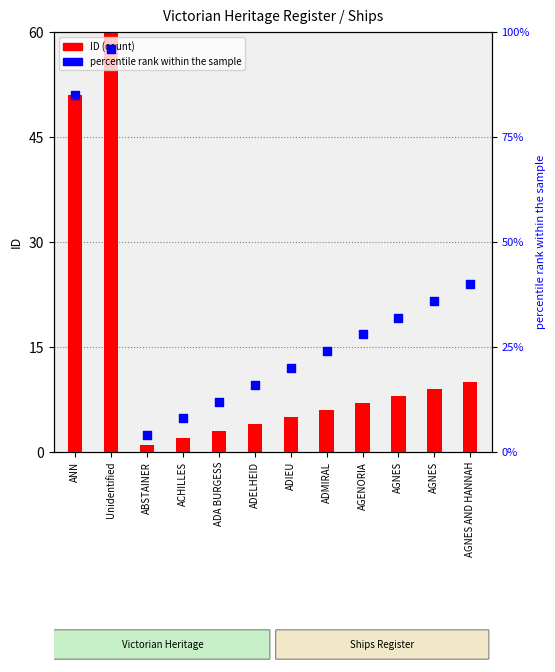

Which series contains the highest Y value?

ID (count)